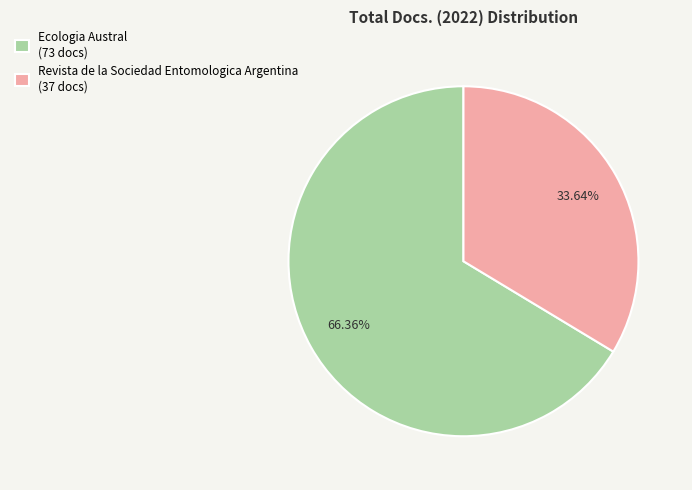

What percentage is the Ecologia Austral slice, to the nearest percent?

66%